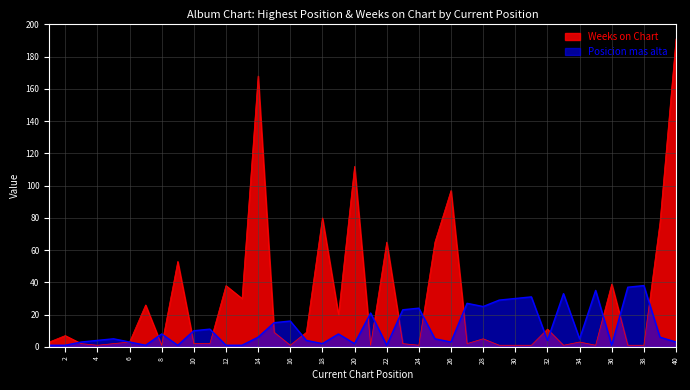

List the series in order of their overall mean, lowest first.

Posicion mas alta, Weeks on Chart